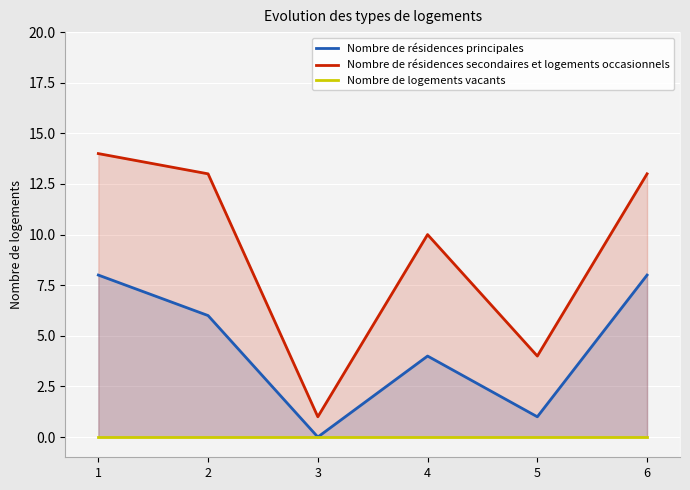

Where is the first local minimum for Nombre de résidences principales?

3